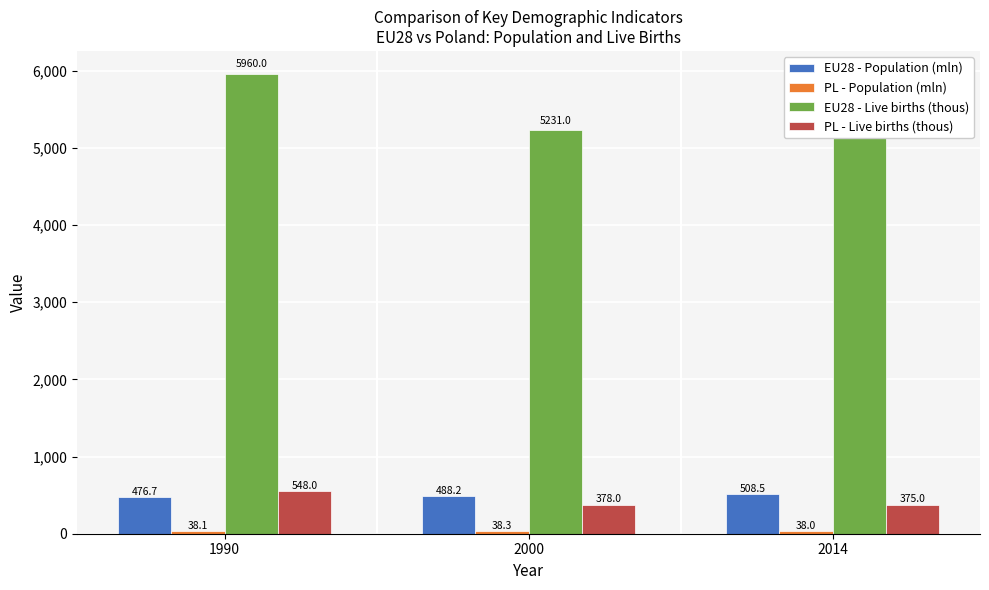

Reading left to right, extract all data points from this chart.

EU28 - Population (mln): 1990=476.7	2000=488.2	2014=508.5
PL - Population (mln): 1990=38.1	2000=38.3	2014=38.0
EU28 - Live births (thous): 1990=5960.0	2000=5231.0	2014=5132.0
PL - Live births (thous): 1990=548.0	2000=378.0	2014=375.0